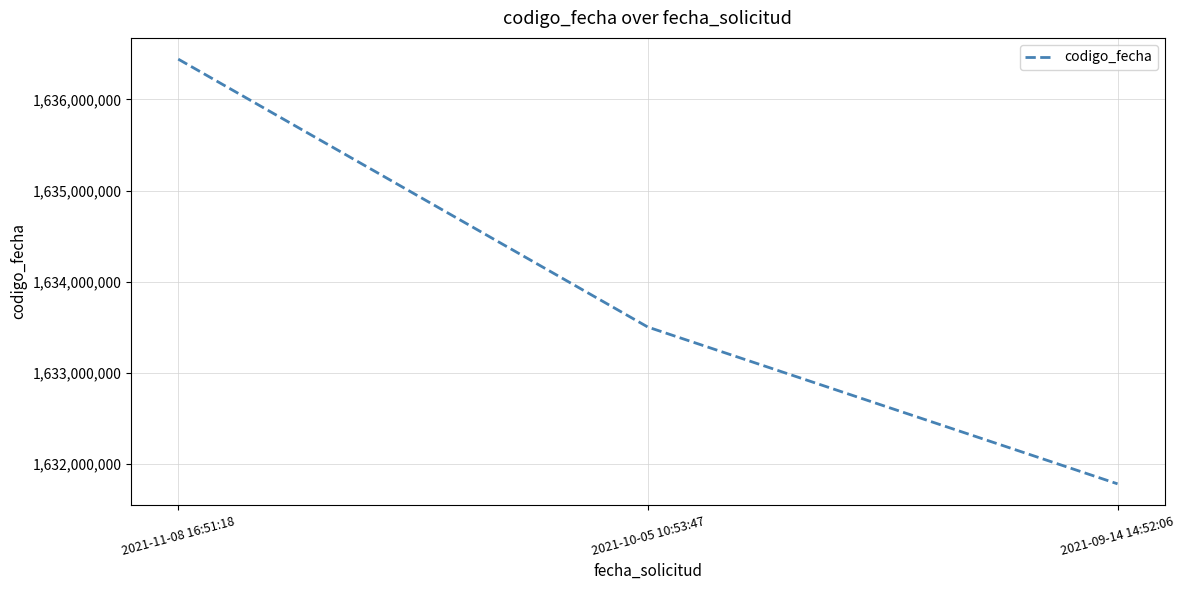

What is the difference between the second highest and minimum values?

1718643